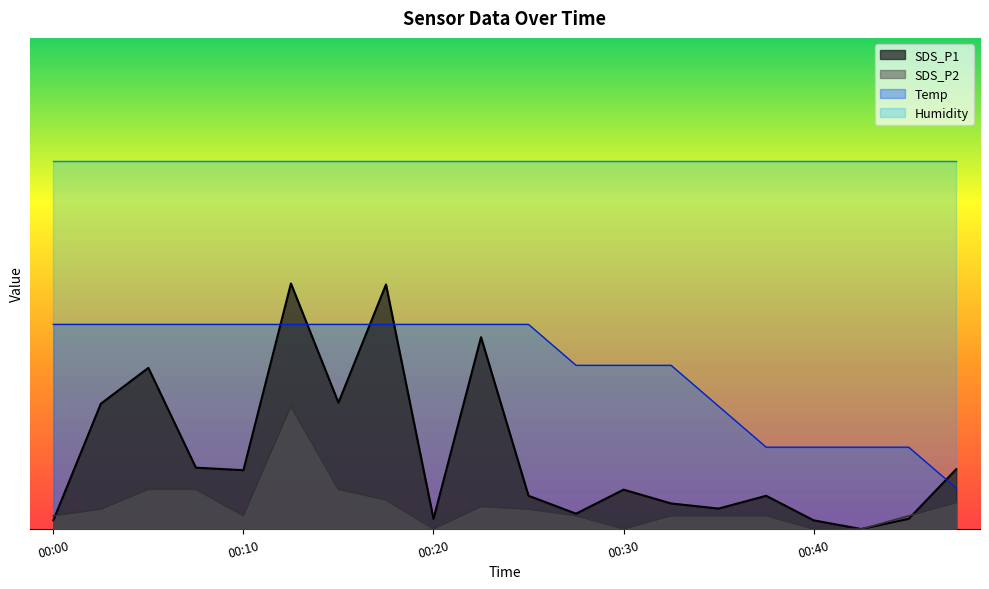

Which series changed the most between 00:02 and 00:35?

SDS_P1